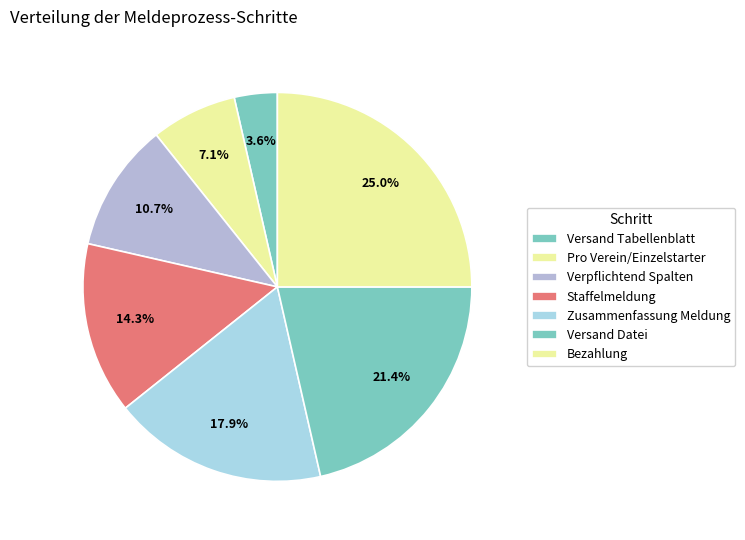

To the nearest percent, what is the difference between the Staffelmeldung and Pro Verein/Einzelstarter slice percentages?

7%